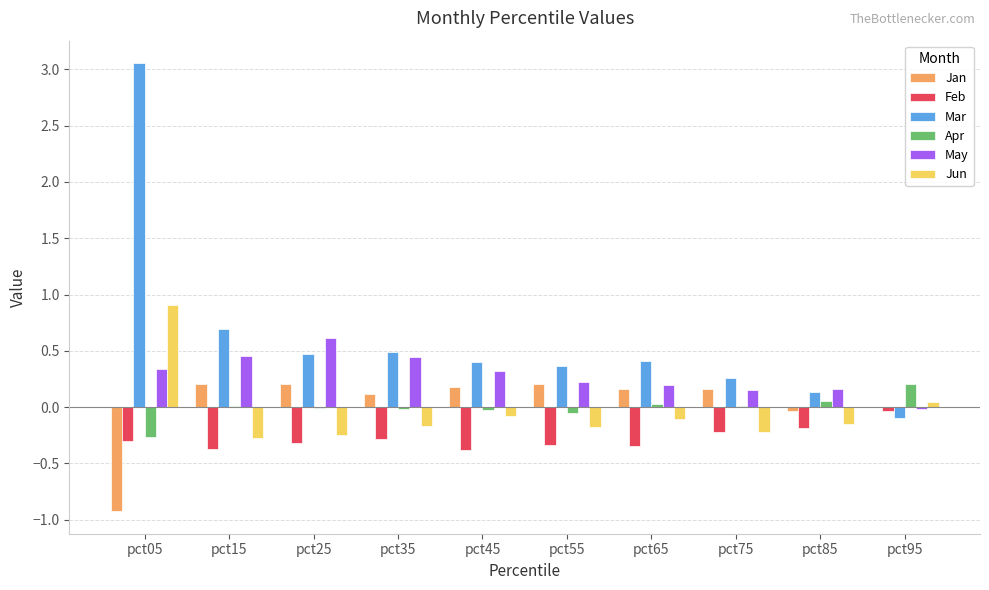

Which label corresponds to the largest value in the chart?

pct05